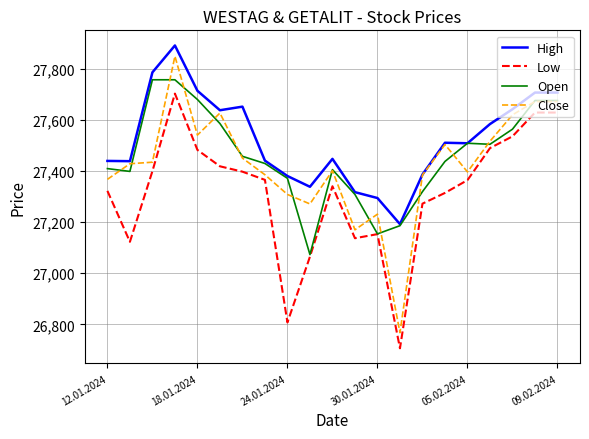

Rank the series by their average value, from lowest to highest.

Low, Close, Open, High